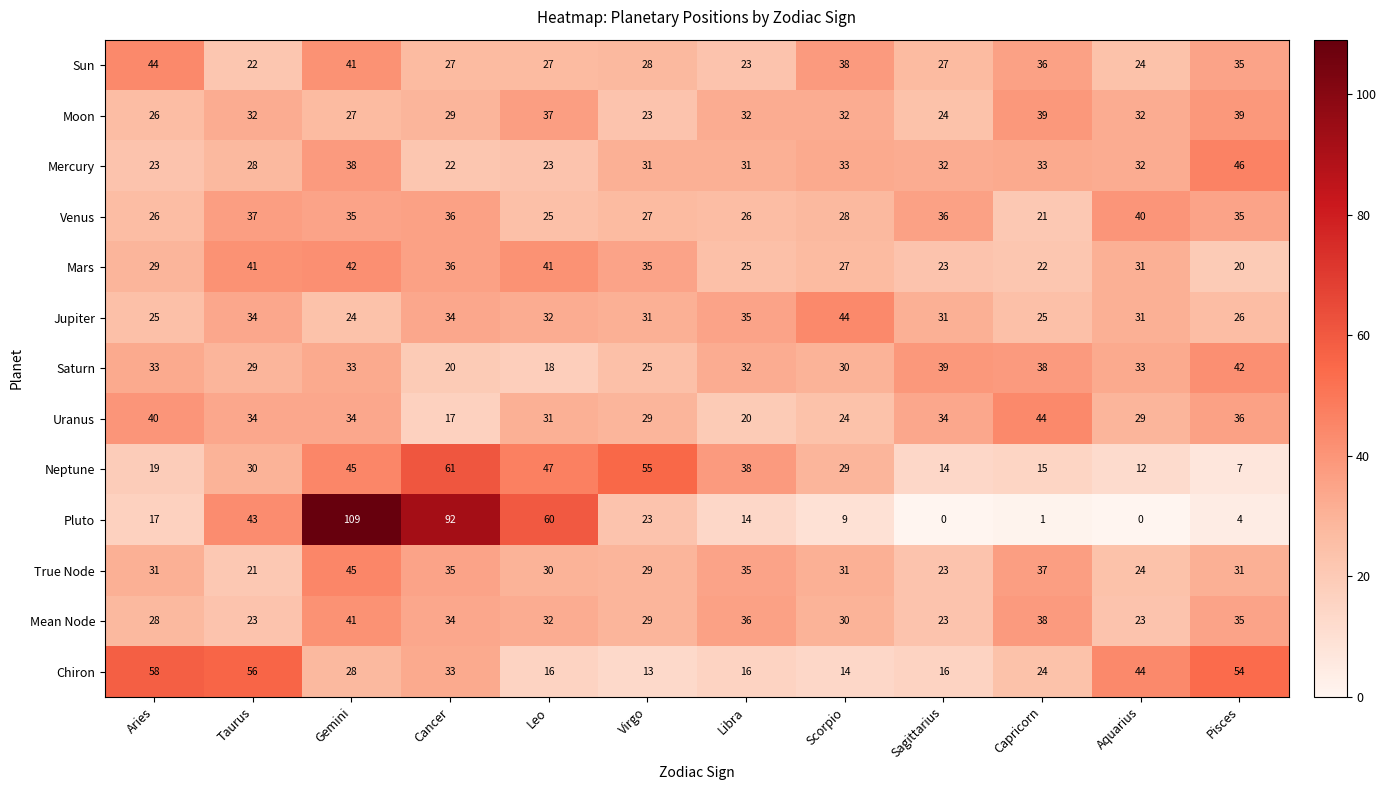

At which category is the sum across all series the highest?

Gemini